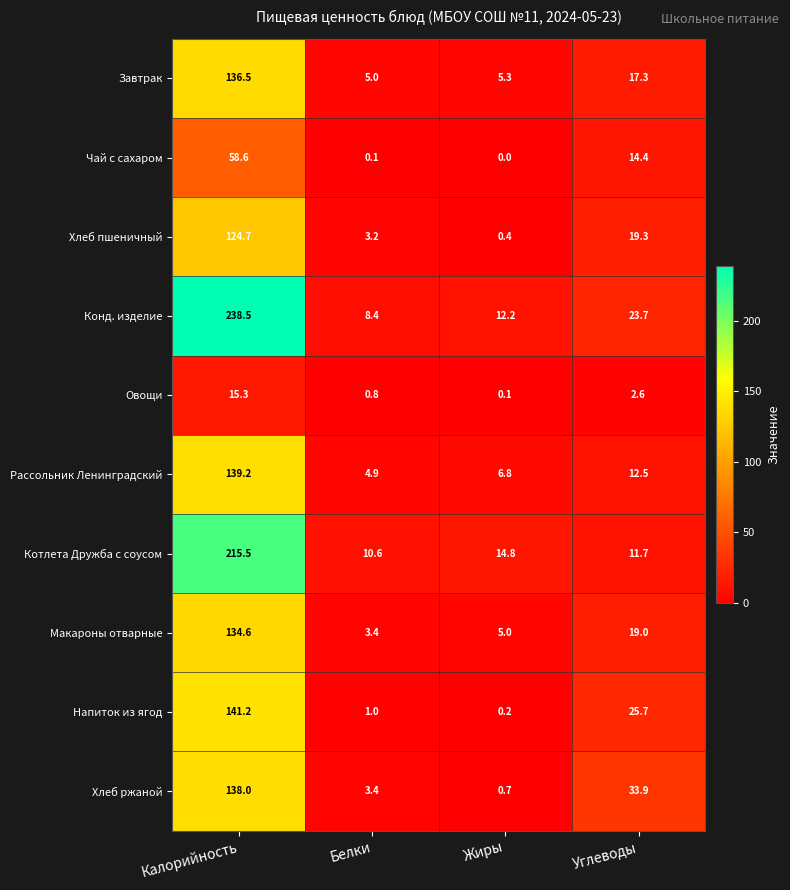

At which label is Котлета Дружба с соусом closest to 113?

Жиры